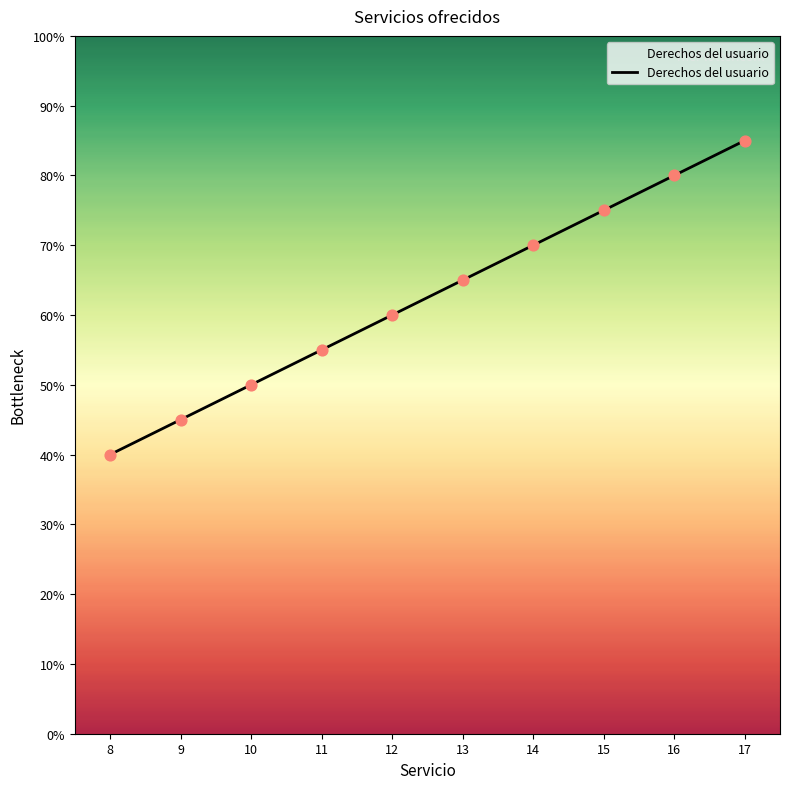

What is the ratio of the value at 16 to the value at 12?

1.3